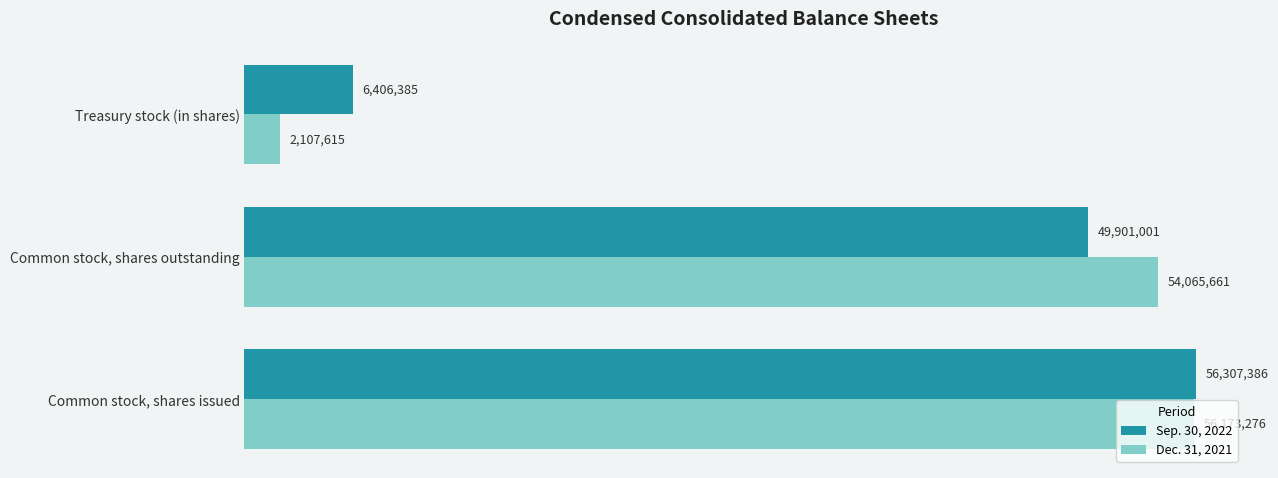

Rank the categories by Dec. 31, 2021 value from highest to lowest.

Common stock, shares issued, Common stock, shares outstanding, Treasury stock (in shares)